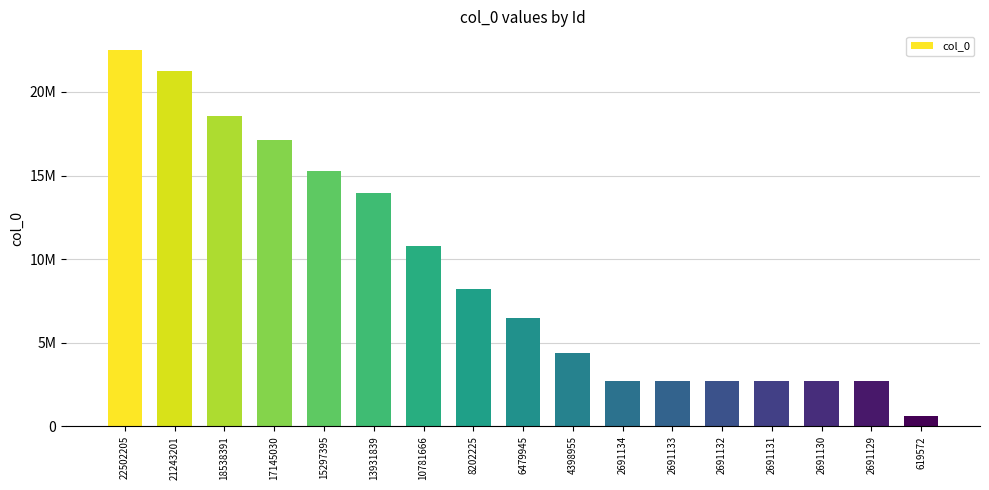

Reading right to left, transcribe all the data shown in this chart.

619572	2691129	2691130	2691131	2691132	2691133	2691134	4398955	6479945	8202225	10781666	13931839	15297395	17145030	18538391	21243201	22502205